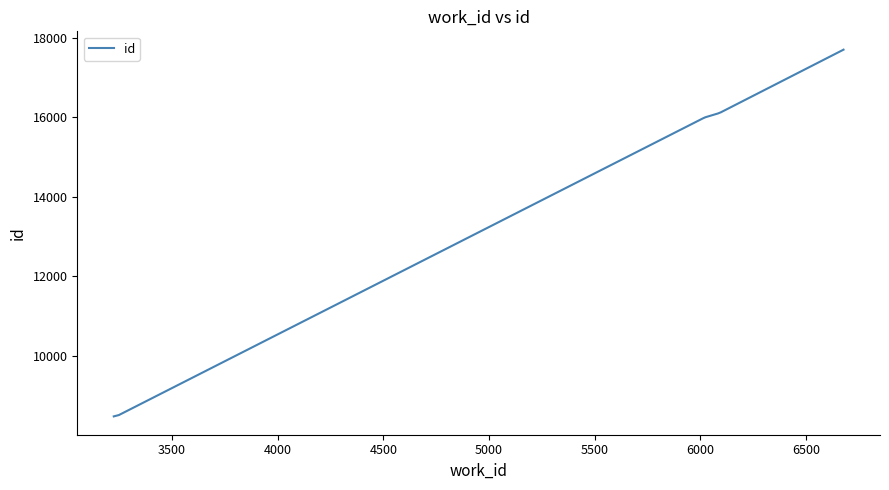

What is the maximum value shown in the chart?

17701